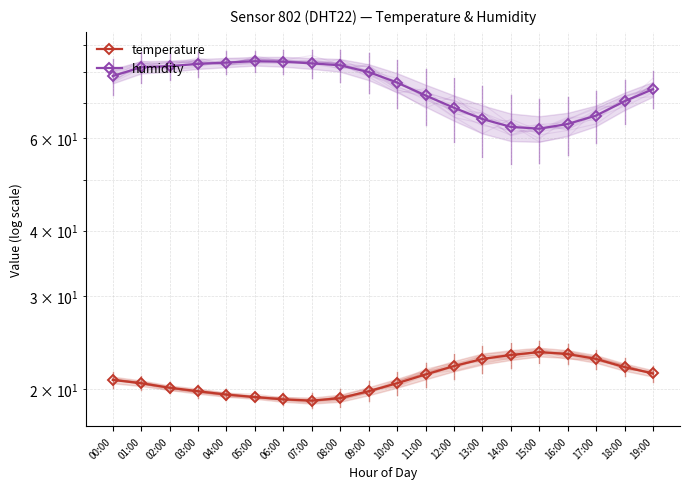

Which series changed the most between 07:00 and 09:00?

humidity